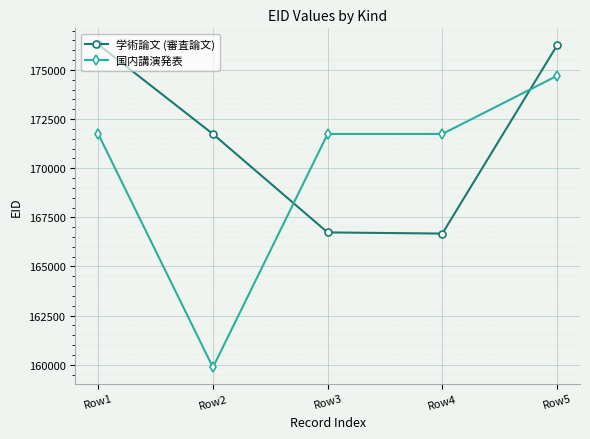

What is the approximate value of 学術論文 (審査論文) at Row3, to the nearest 100?

166700